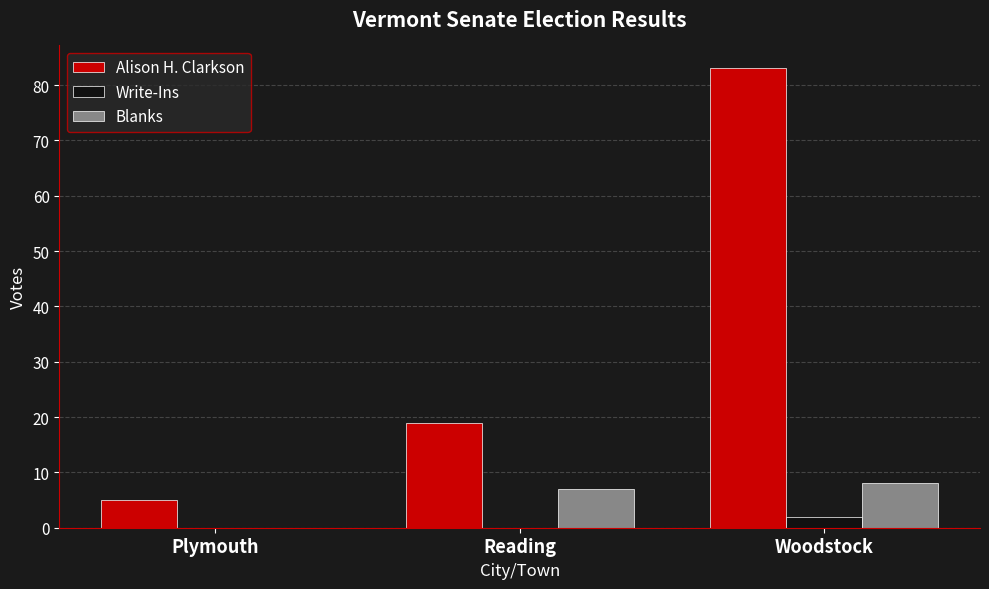

Is the value of Blanks at Woodstock greater than the value of Write-Ins at Plymouth?

Yes